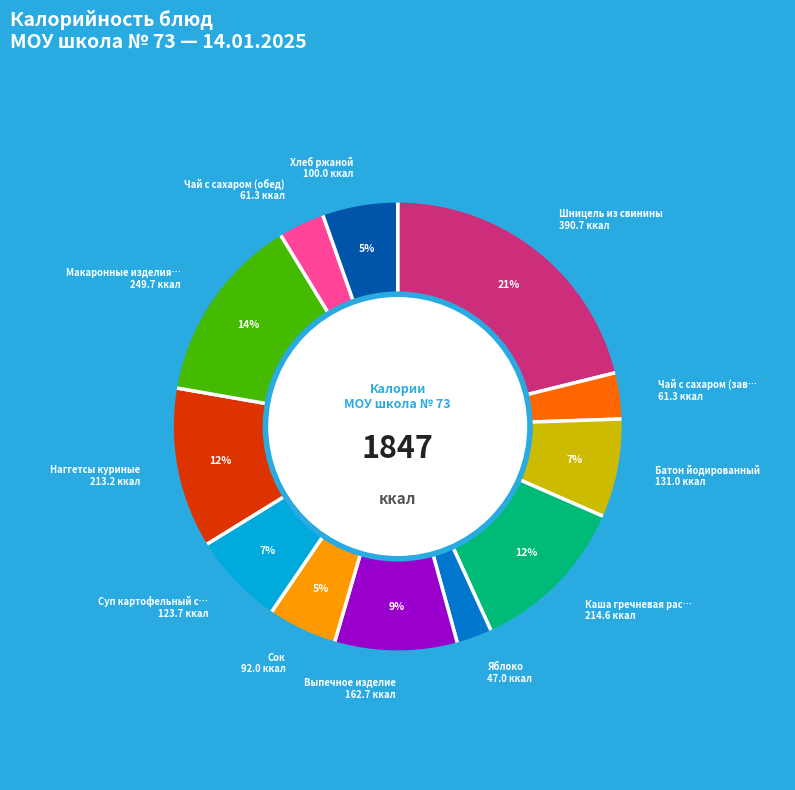

Does any single category account for the majority?

No